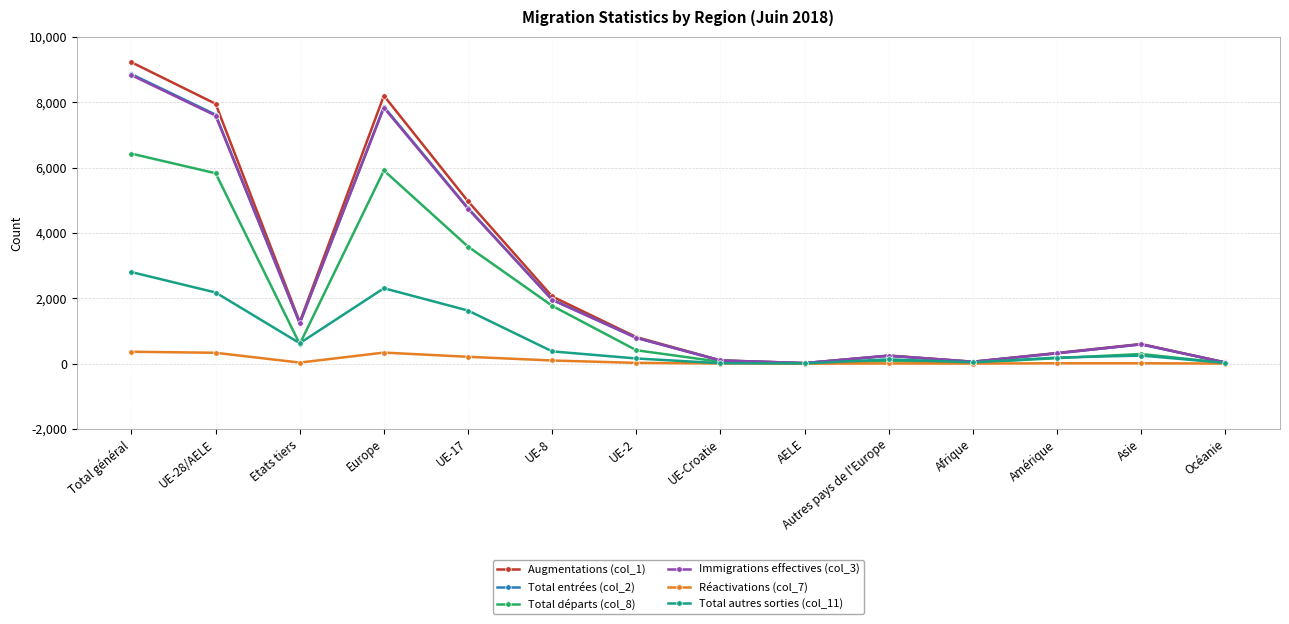

The value of Augmentations (col_1) at Autres pays de l'Europe is 248. True or false?

True